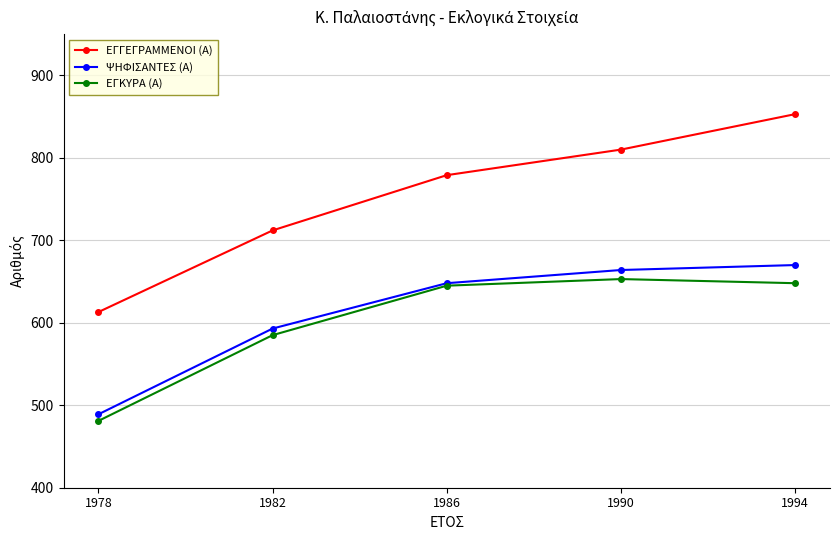

At which category does the chart reach its peak across all series?

1994